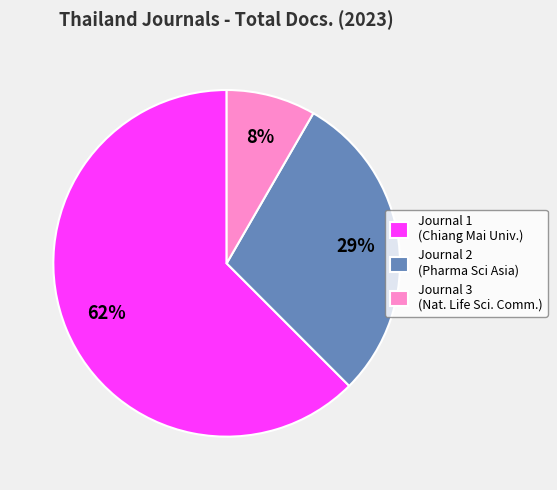

To the nearest percent, what is the average slice percentage?

33%